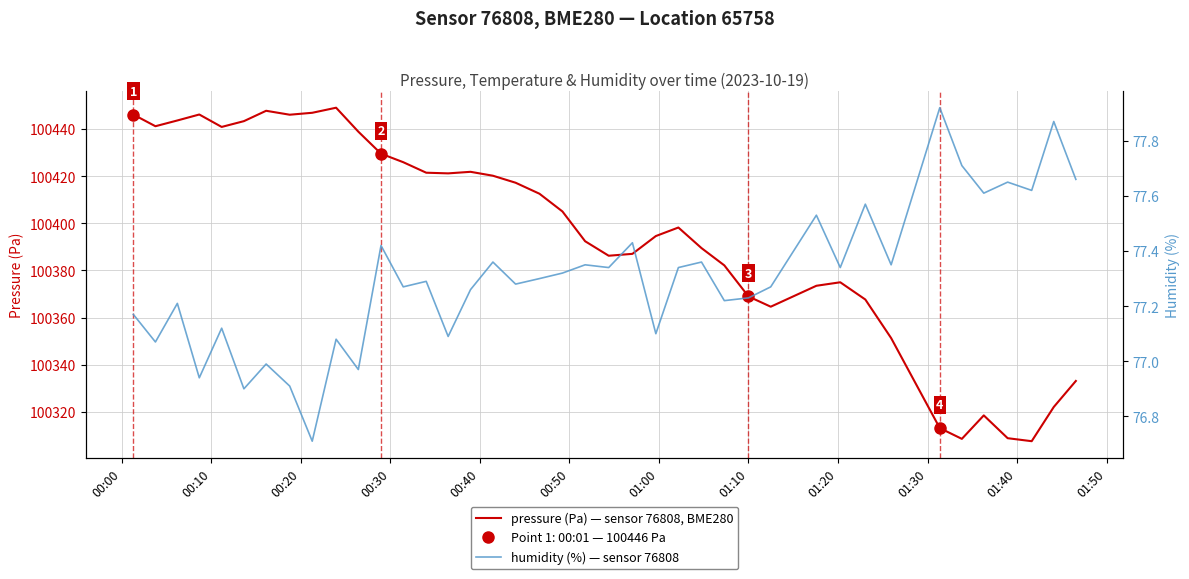

Reading left to right, list all the values displayed in this chart.

pressure (Pa) — sensor 76808, BME280: 100446.1	100441.2	100443.6	100446.2	100440.9	100443.4	100447.8	100446.1	100446.9	100449.1	100438.9	100429.6	100425.9	100421.5	100421.2	100421.9	100420.2	100417.2	100412.6	100405.0	100392.4	100386.3	100387.1	100394.6	100398.2	100389.5	100382.2	100369.0	100364.6	100373.5	100375.0	100367.7	100351.3	100313.1	100308.6	100318.5	100308.9	100307.6	100322.1	100333.1
humidity (%) — sensor 76808: 77.2	77.1	77.2	76.9	77.1	76.9	77.0	76.9	76.7	77.1	77.0	77.4	77.3	77.3	77.1	77.3	77.4	77.3	77.3	77.3	77.3	77.3	77.4	77.1	77.3	77.4	77.2	77.2	77.3	77.5	77.3	77.6	77.3	77.9	77.7	77.6	77.7	77.6	77.9	77.7